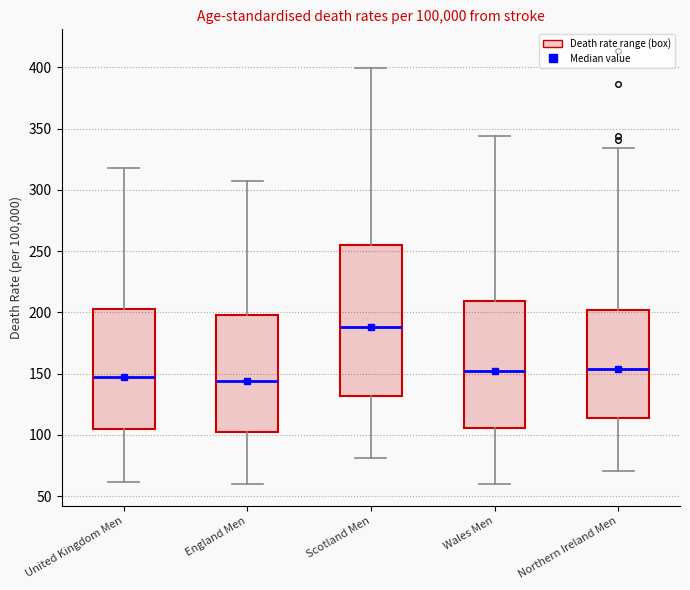

Which box is the tallest, from its lower edge to its upper edge?

Scotland Men